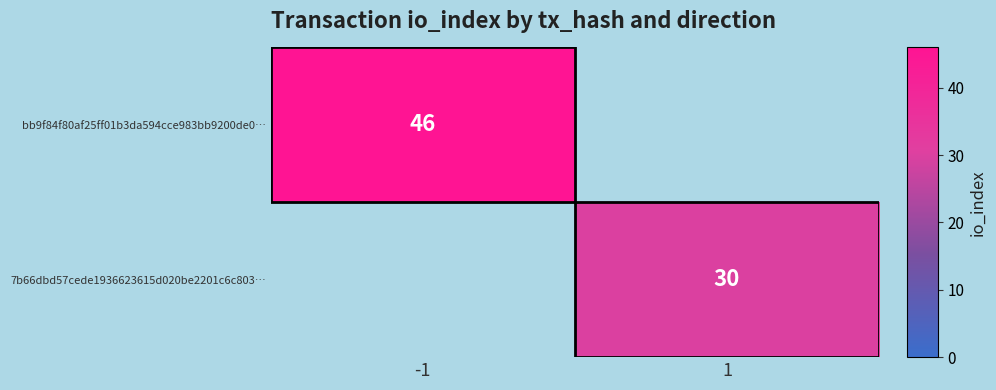

Is it true that bb9f84f80af25ff01b3da594cce983bb9200de0… equals 46 at -1?

True